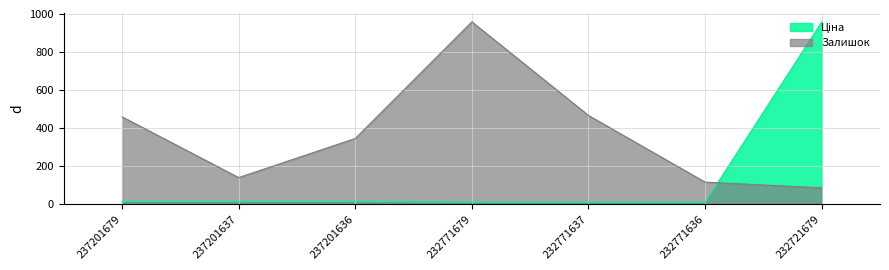

Reading left to right, what are all the values shown in this chart?

Залишок: 458.0	138.0	344.0	958.0	465.0	114.0	84.0
Ціна: 12.9	12.9	12.9	8.4	8.4	8.4	958.0